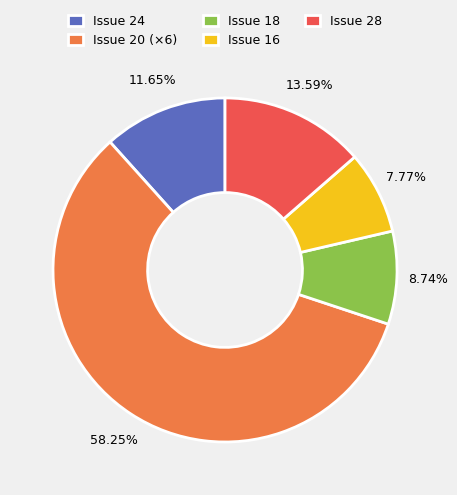

What is the largest slice in the pie chart?

Issue 20 (×6)